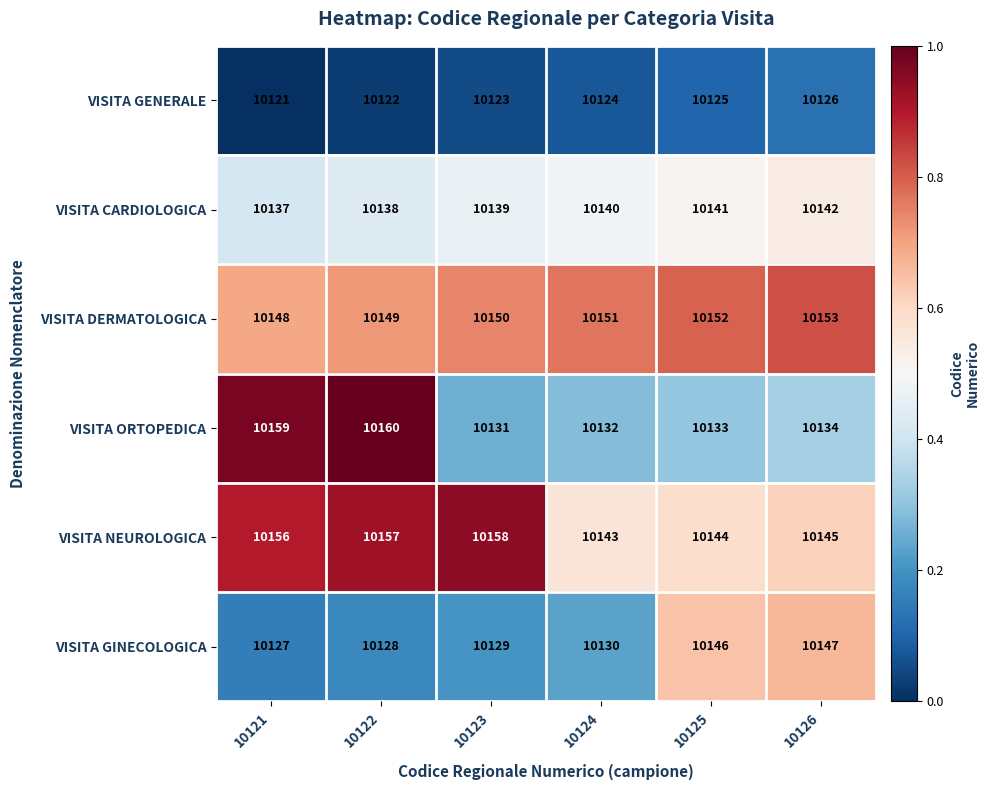

What is the difference between the second highest and second lowest values in the VISITA GENERALE series?

3